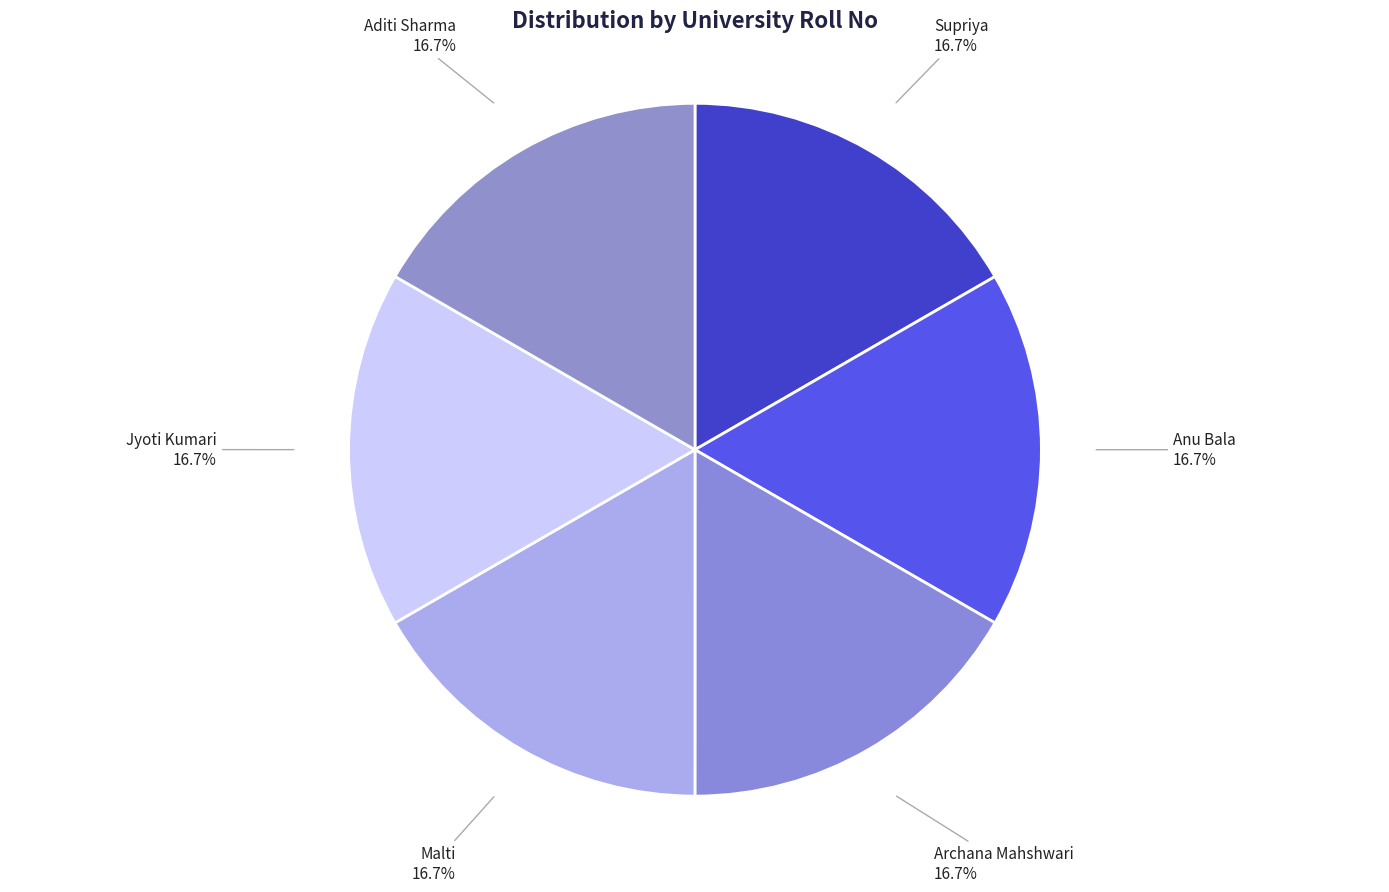

Approximately how many times larger is the value at Anu Bala compared to Supriya?

1.0